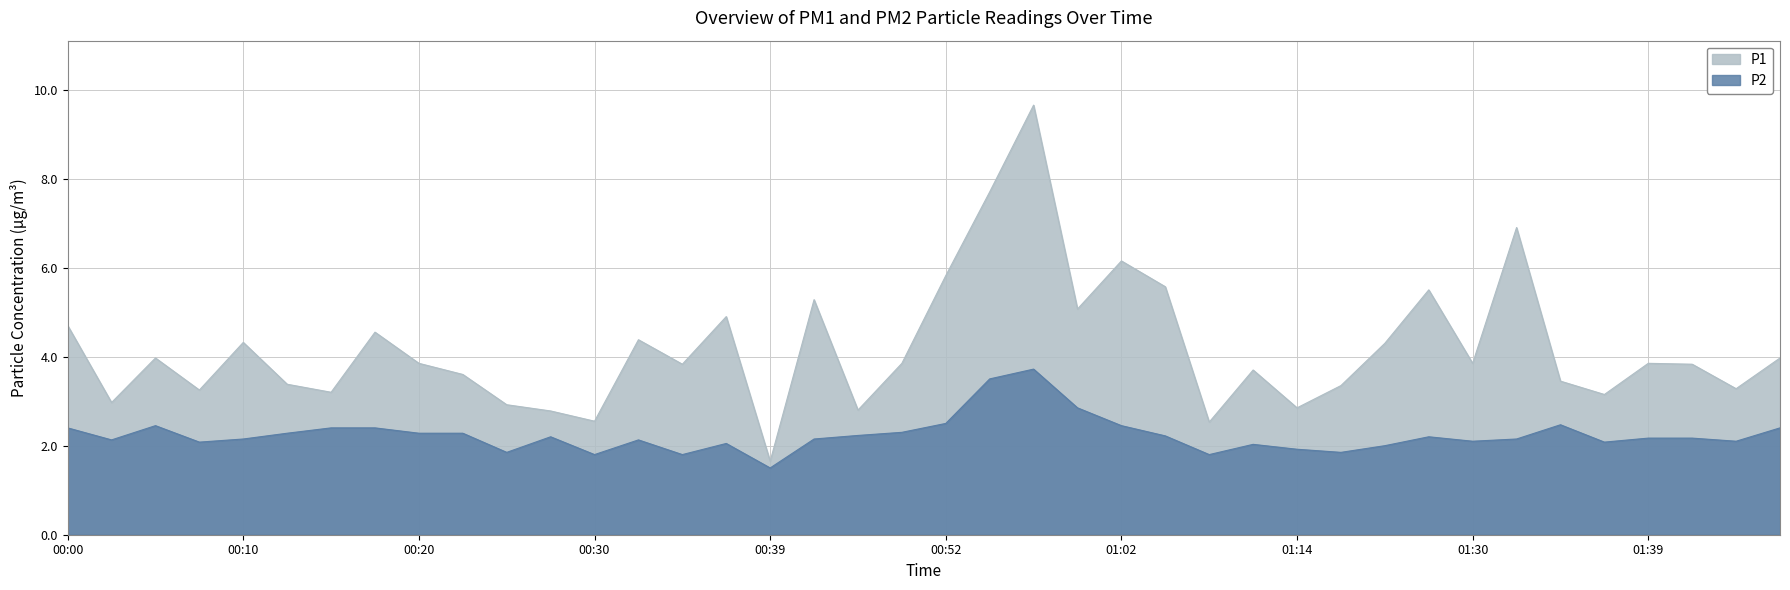

Which series changed the most between 00:03 and 01:30?

P1